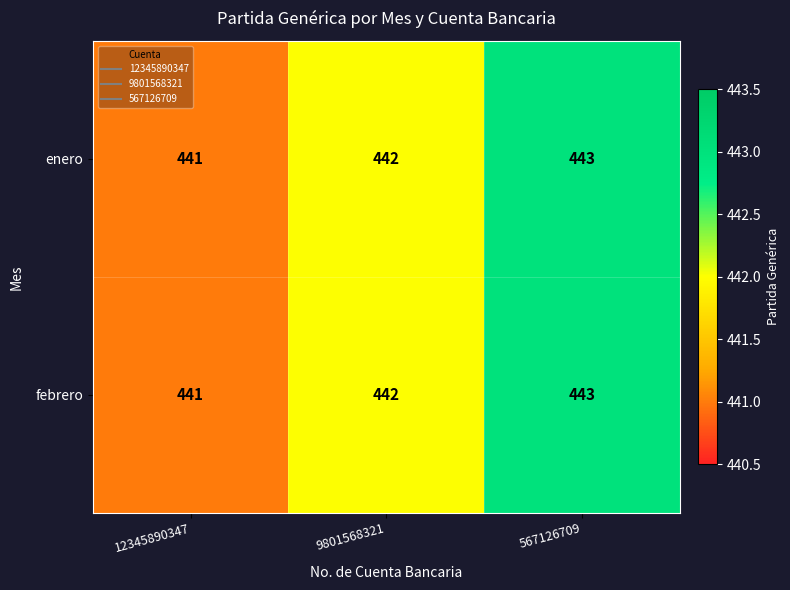

What is the sum of the febrero values at 9801568321 and 567126709?

885